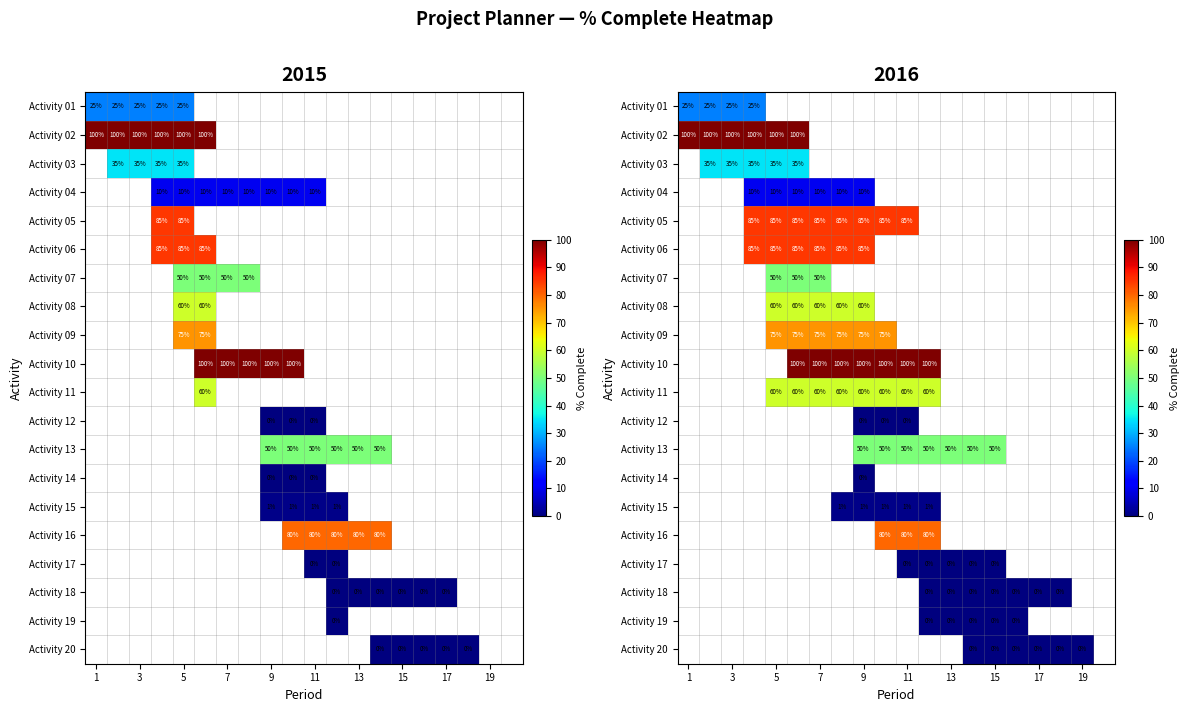

How many distinct data groups are displayed?

20